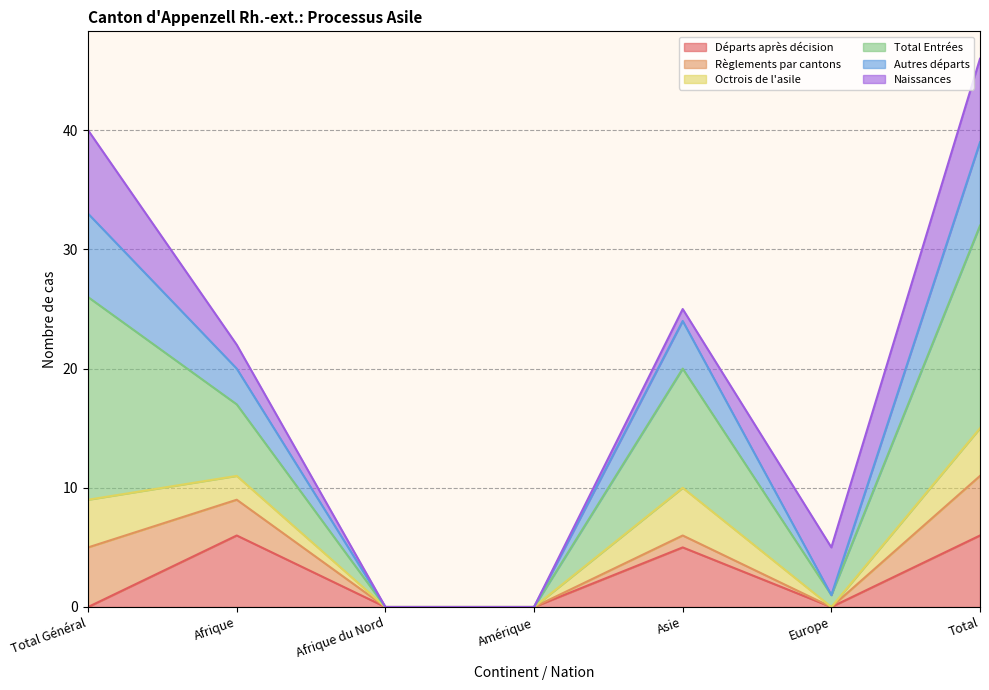

How many interior local peaks does the Autres départs series have?

1